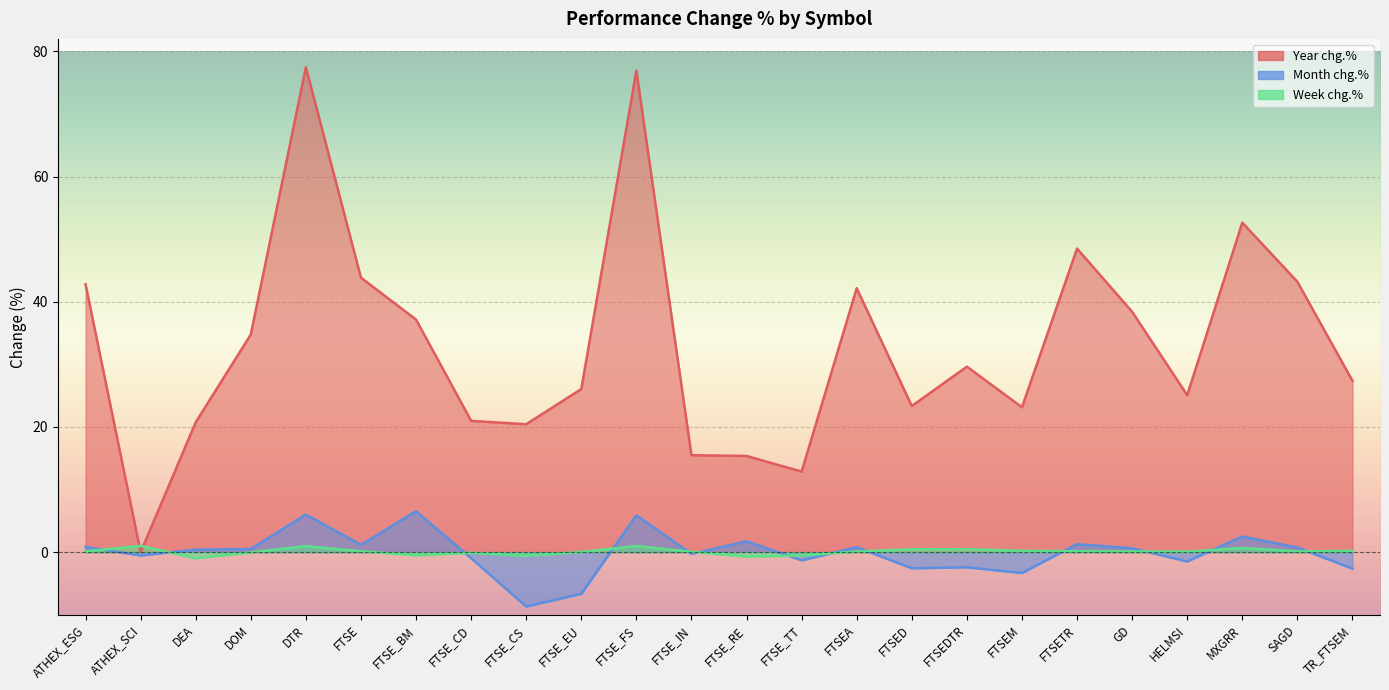

Reading left to right, what are all the values shown in this chart?

Year chg.%: ATHEX_ESG=42.8	ATHEX_SCI=0.0	DEA=20.8	DOM=34.8	DTR=77.5	FTSE=43.9	FTSE_BM=37.2	FTSE_CD=21.0	FTSE_CS=20.4	FTSE_EU=26.1	FTSE_FS=76.9	FTSE_IN=15.5	FTSE_RE=15.4	FTSE_TT=12.9	FTSEA=42.2	FTSED=23.4	FTSEDTR=29.6	FTSEM=23.1	FTSETR=48.5	GD=38.4	HELMSI=25.1	MXGRR=52.6	SAGD=43.2	TR_FTSEM=27.4
Month chg.%: ATHEX_ESG=0.8	ATHEX_SCI=-0.5	DEA=0.4	DOM=0.5	DTR=6.0	FTSE=1.2	FTSE_BM=6.5	FTSE_CD=-1.0	FTSE_CS=-8.7	FTSE_EU=-6.7	FTSE_FS=5.9	FTSE_IN=-0.3	FTSE_RE=1.7	FTSE_TT=-1.3	FTSEA=0.8	FTSED=-2.6	FTSEDTR=-2.4	FTSEM=-3.3	FTSETR=1.3	GD=0.6	HELMSI=-1.5	MXGRR=2.5	SAGD=0.7	TR_FTSEM=-2.6
Week chg.%: ATHEX_ESG=0.1	ATHEX_SCI=1.0	DEA=-1.0	DOM=-0.0	DTR=1.0	FTSE=0.1	FTSE_BM=-0.5	FTSE_CD=-0.1	FTSE_CS=-0.6	FTSE_EU=0.0	FTSE_FS=1.0	FTSE_IN=0.1	FTSE_RE=-0.7	FTSE_TT=-0.5	FTSEA=0.1	FTSED=0.5	FTSEDTR=0.5	FTSEM=0.2	FTSETR=0.1	GD=0.1	HELMSI=0.1	MXGRR=0.7	SAGD=0.1	TR_FTSEM=0.2